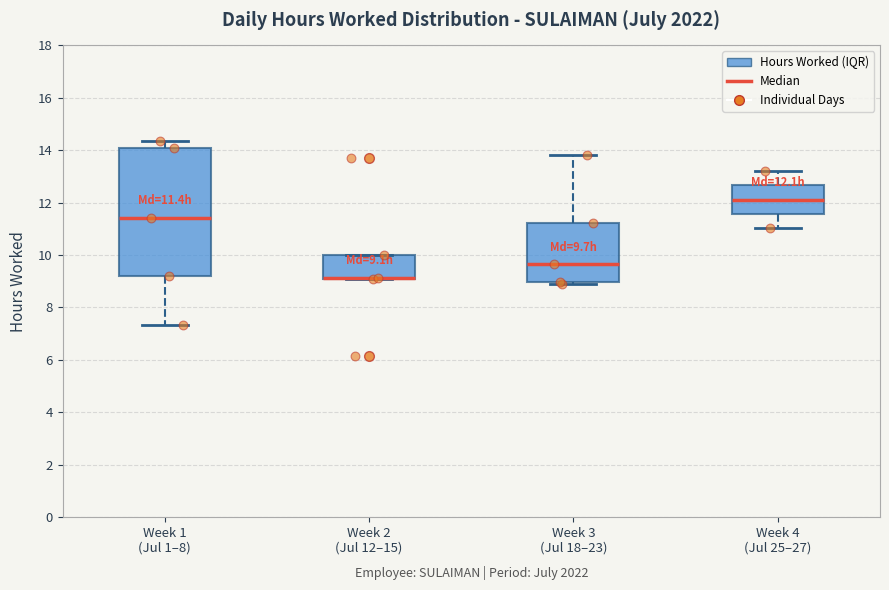

Which box is the tallest, from its lower edge to its upper edge?

Week 1 (Jul 1–8)